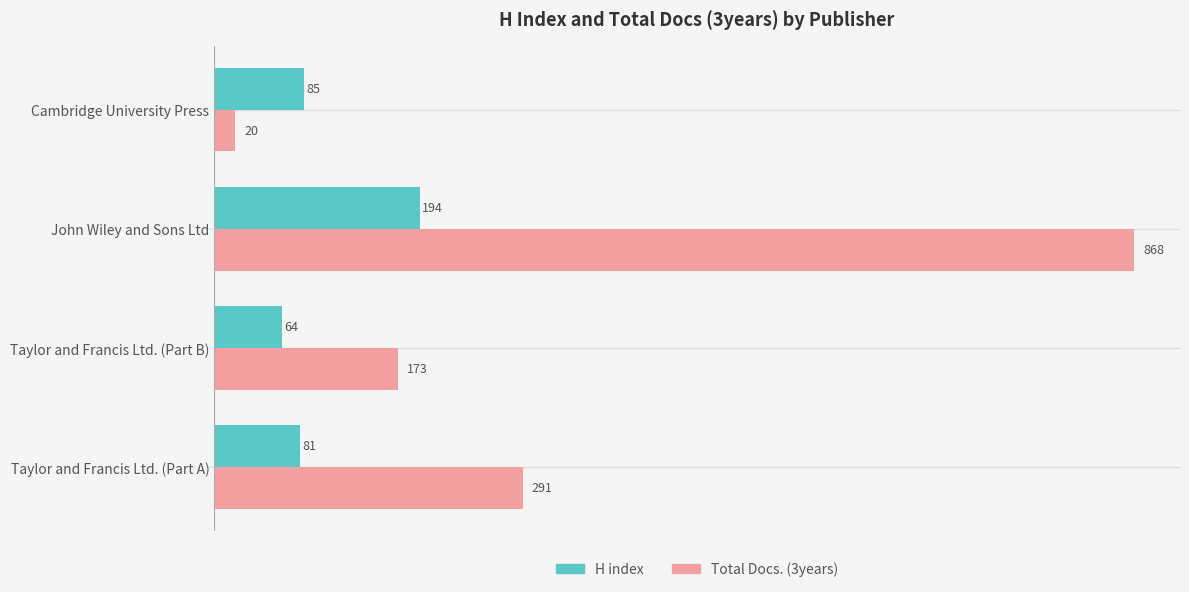

Which series has the largest range (max minus min)?

Total Docs. (3years)